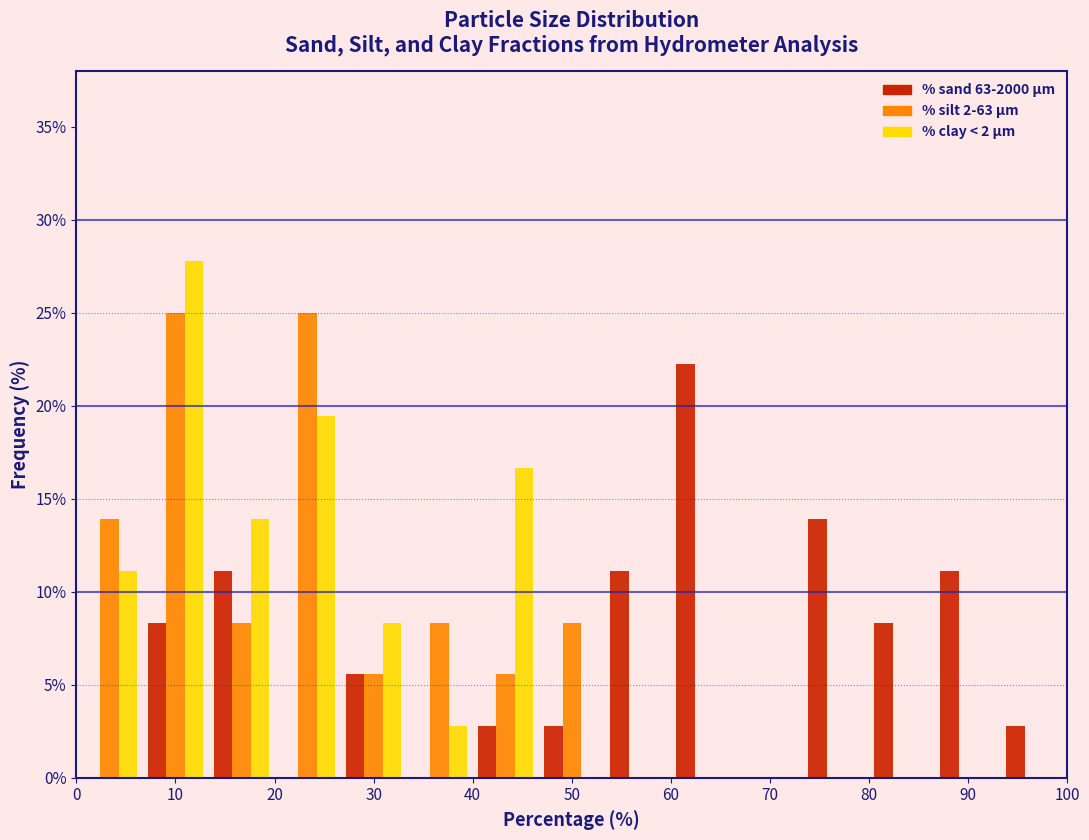

What is the height of the % silt 2-63 µm bar covering 13 to 20 on the x-axis? Neither the bar edges nor the heights are printed on the chart, so give them approximately, as read against the axes.

8.5